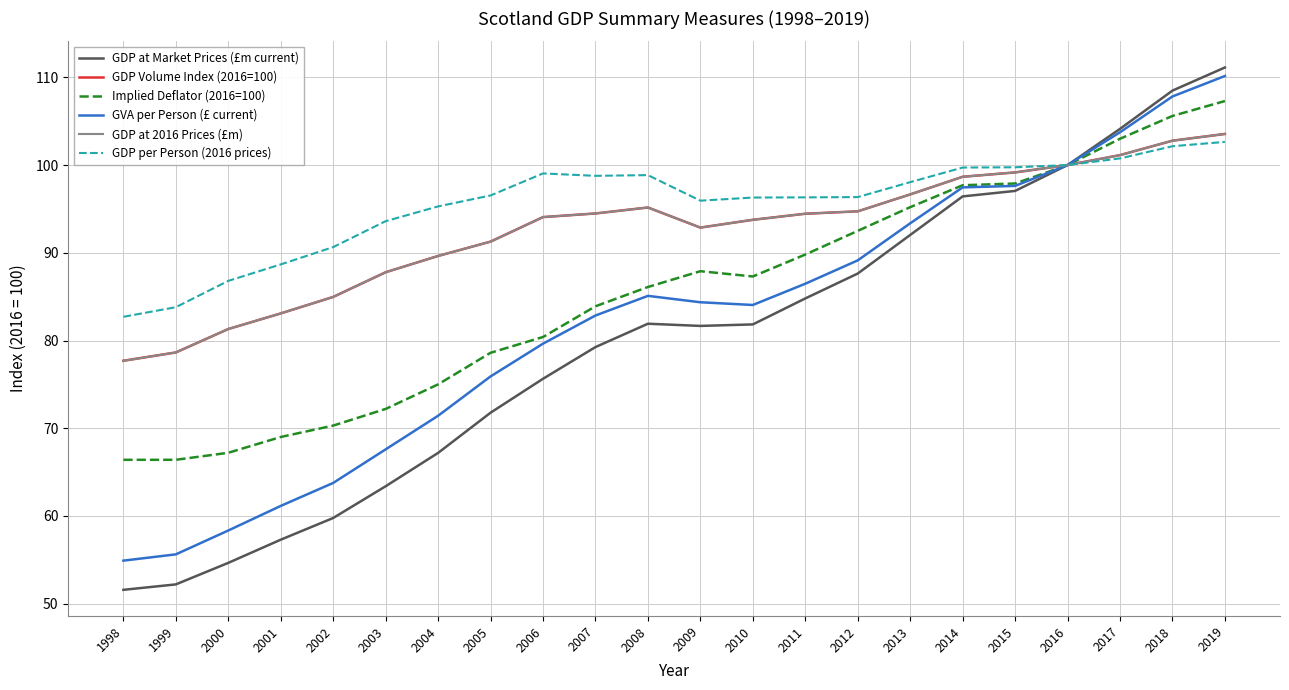

Which series has the widest spread of values?

GDP at Market Prices (£m current)